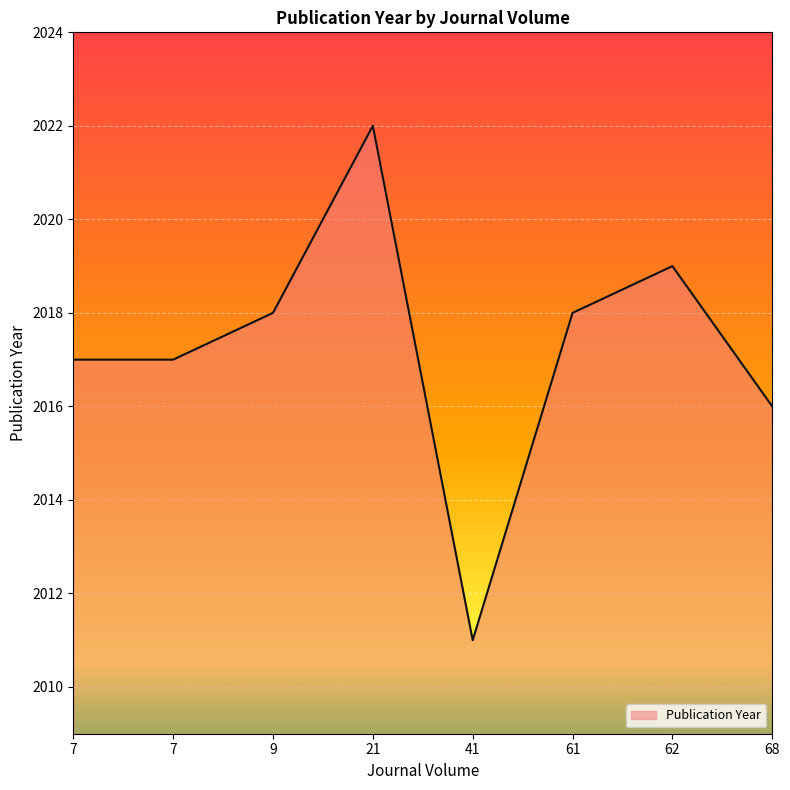

Does the chart display data point markers on the line(s)?

No